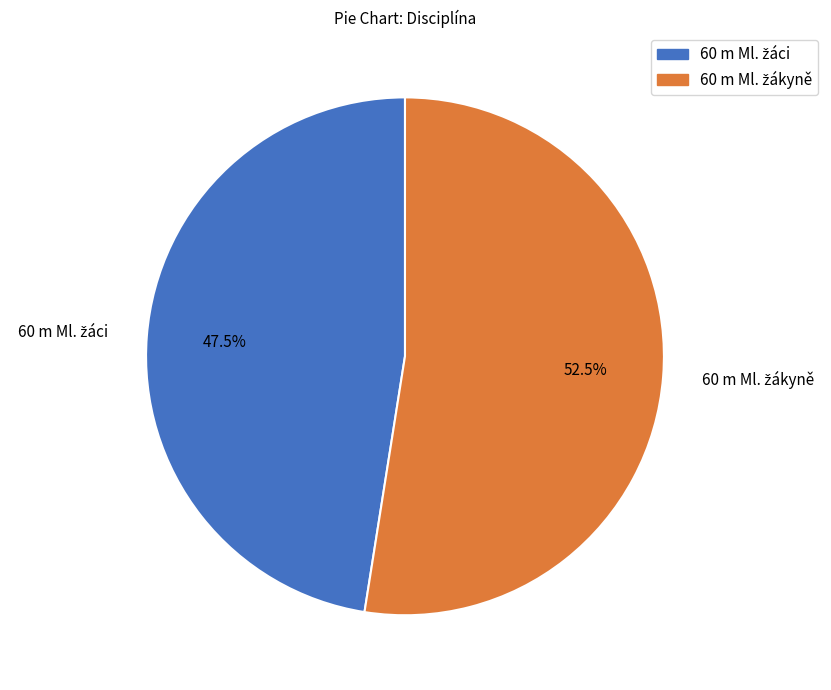

How many segments does this pie chart have?

2